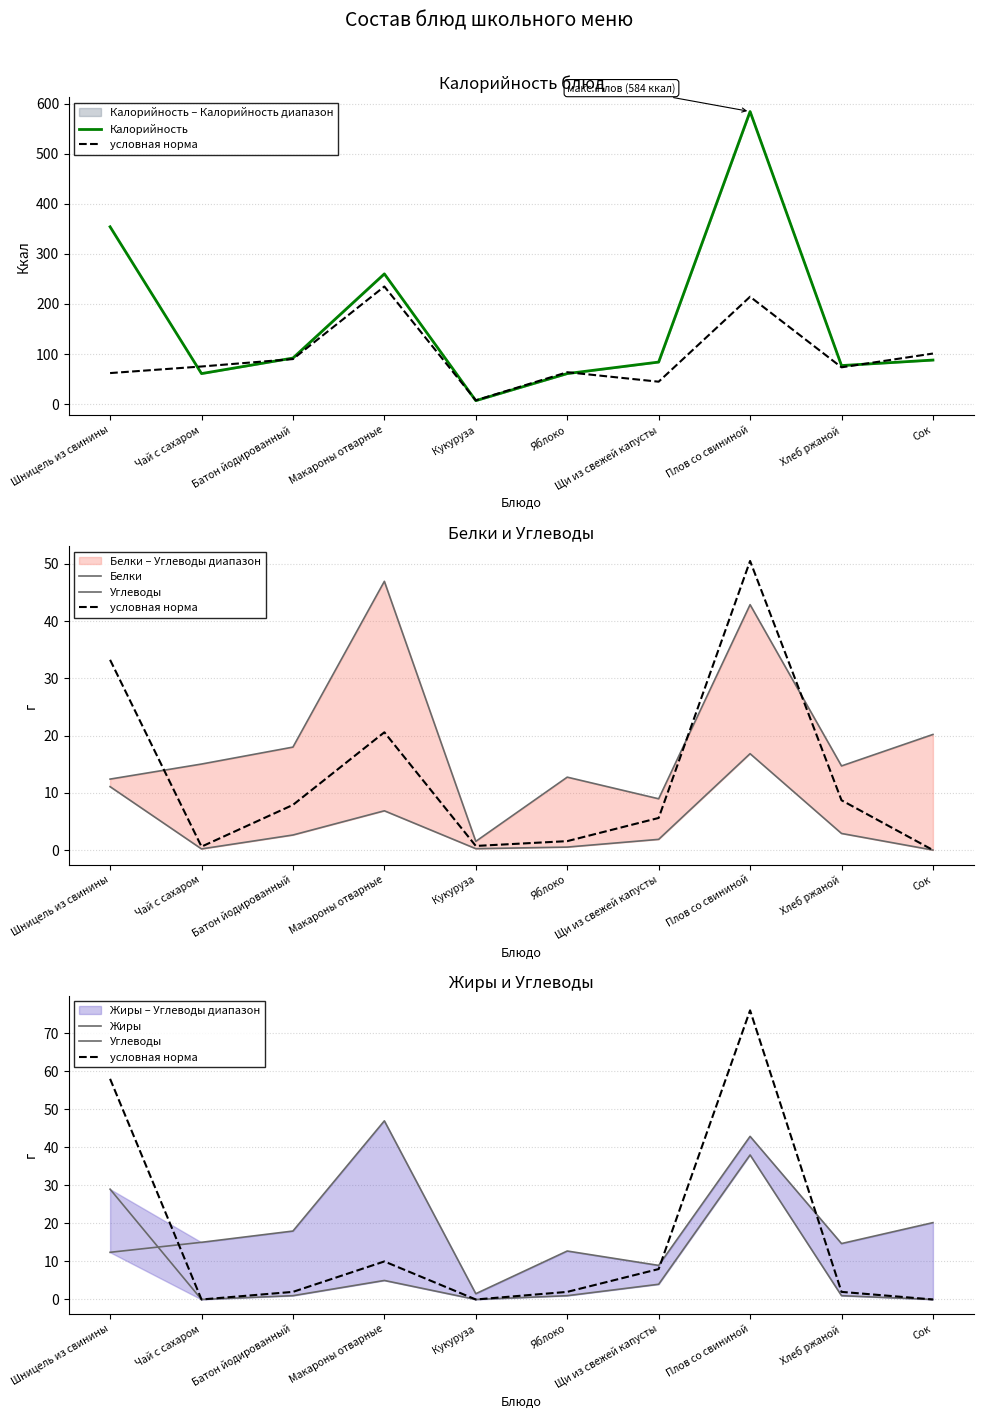

Between Батон йодированный and Хлеб ржаной, which is larger?

Батон йодированный